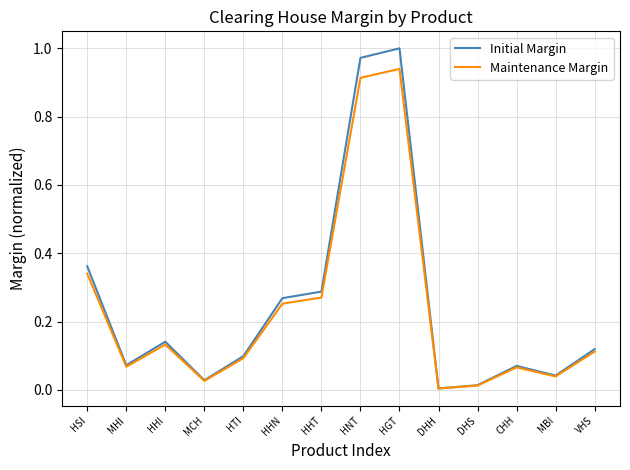

Rank the series by their maximum value, from highest to lowest.

Initial Margin, Maintenance Margin